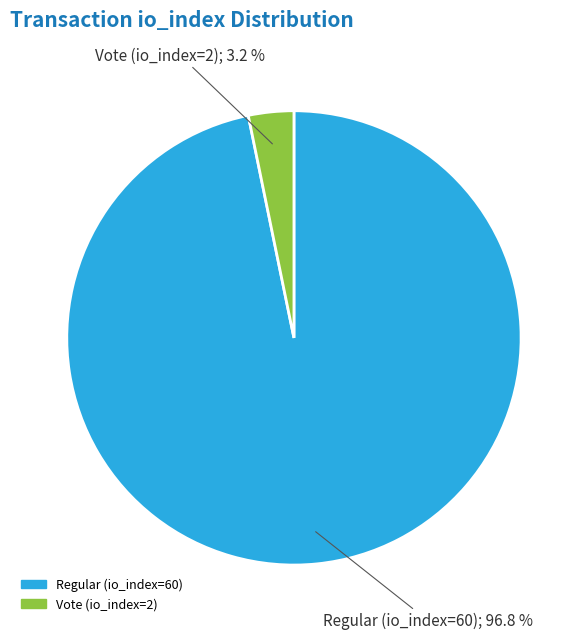

What portion of the pie excludes Vote (io_index=2)?

96.8%